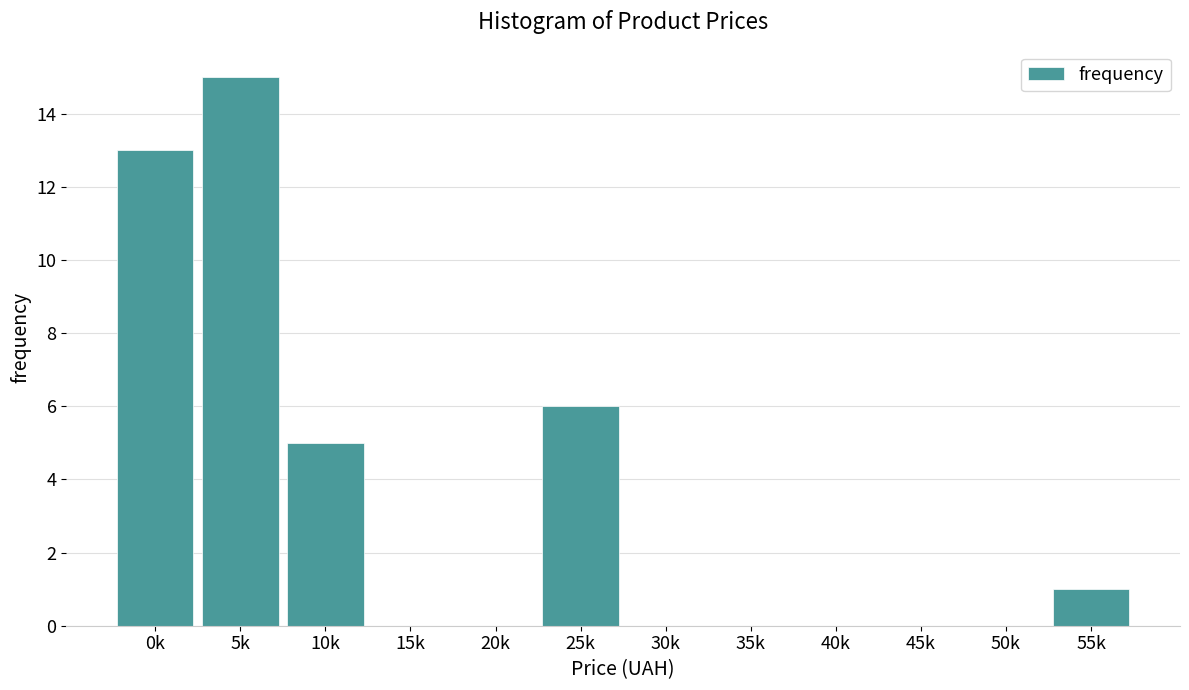

Reading right to left, list all the values displayed in this chart.

55k=1	50k=0	45k=0	40k=0	35k=0	30k=0	25k=6	20k=0	15k=0	10k=5	5k=15	0k=13